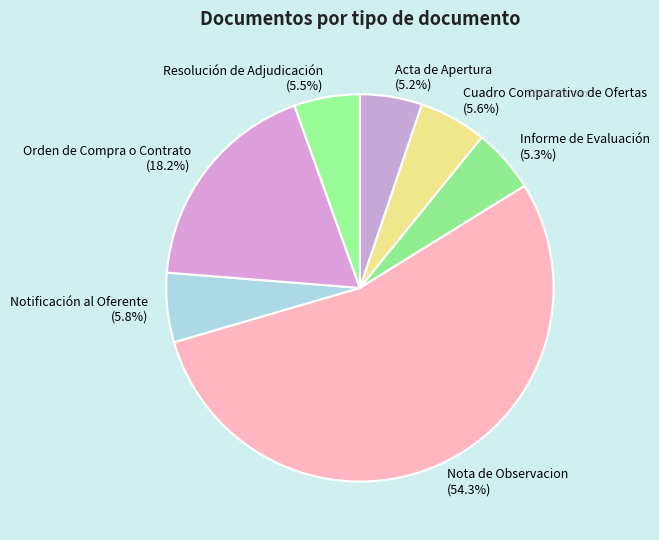

To the nearest percent, what is the average slice percentage?

14%